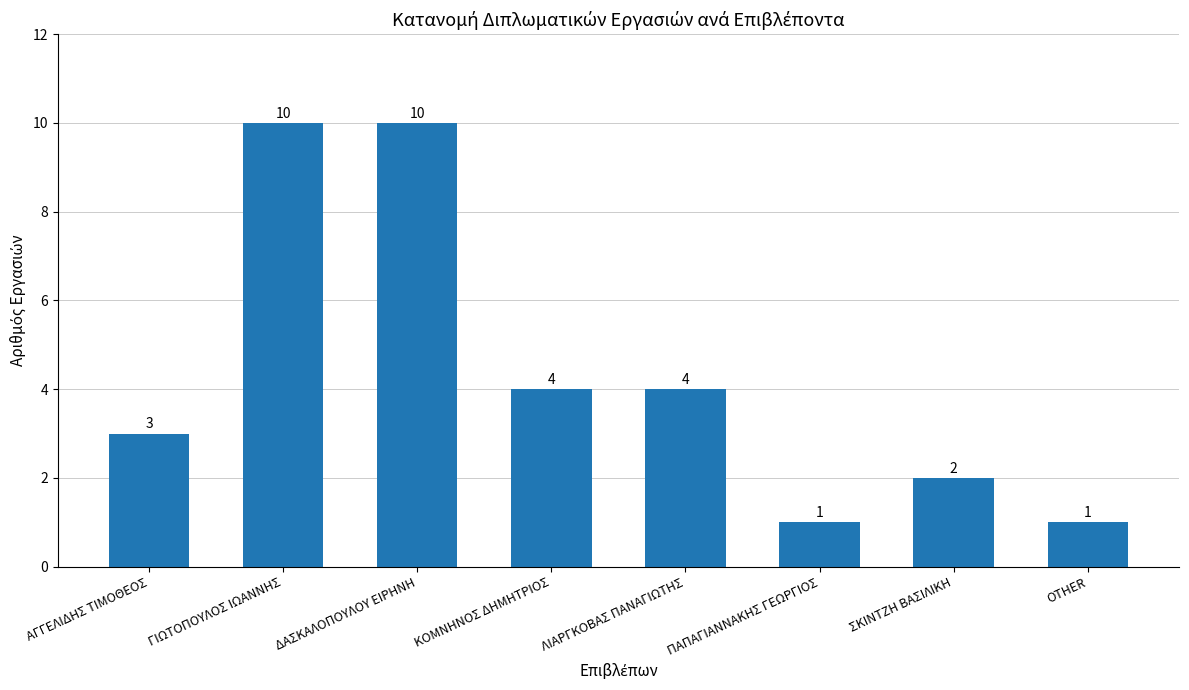

Are the bars grouped side by side (vs. stacked)?

No